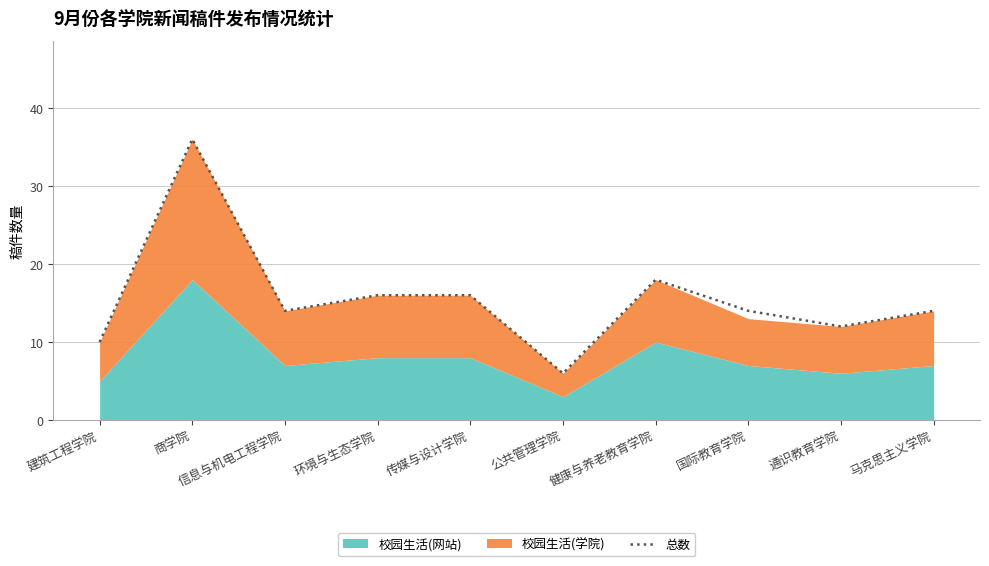

At which category does the chart reach its minimum across all series?

公共管理学院